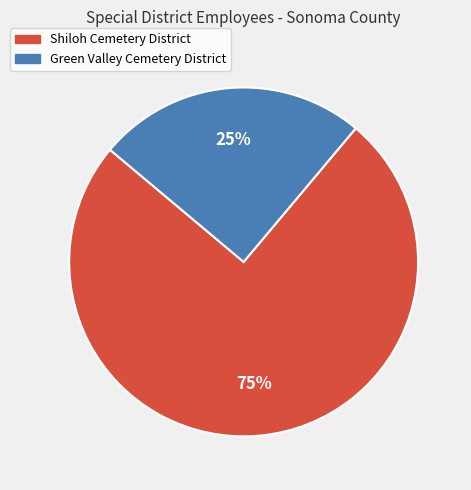

Do Green Valley Cemetery District and Shiloh Cemetery District together represent more than half of the pie?

Yes